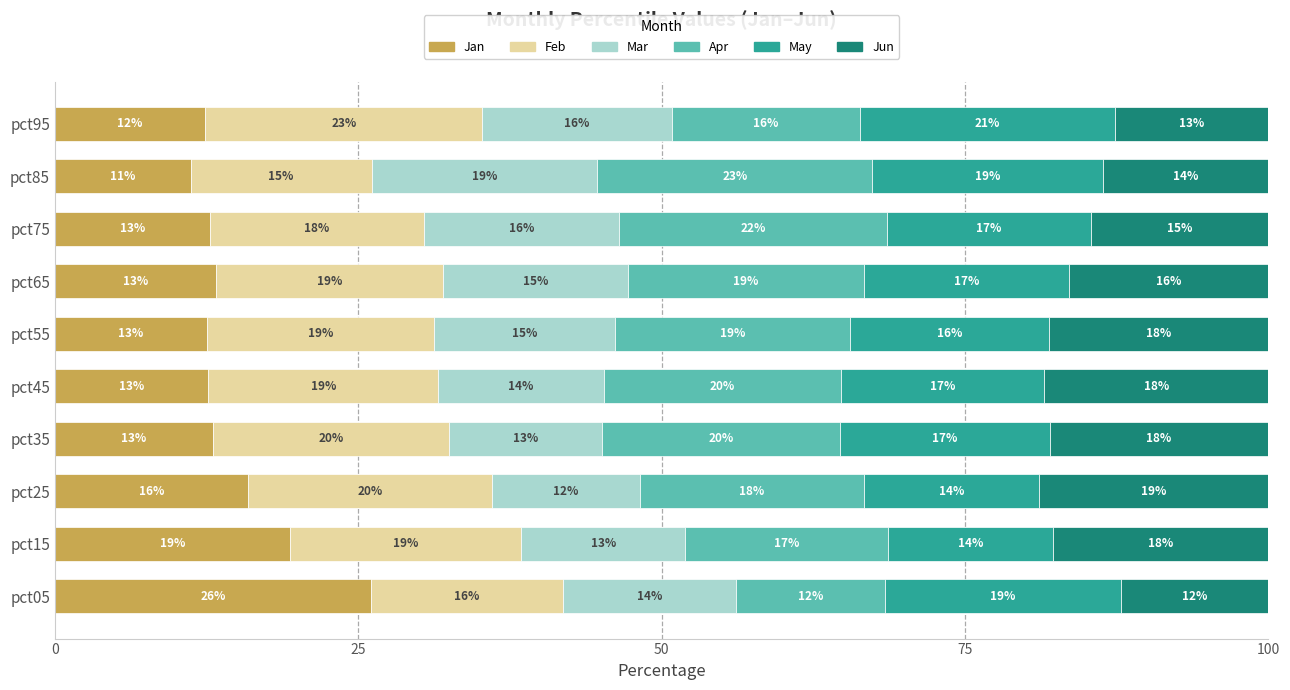

What is the total value across all series at pct55?

100.0